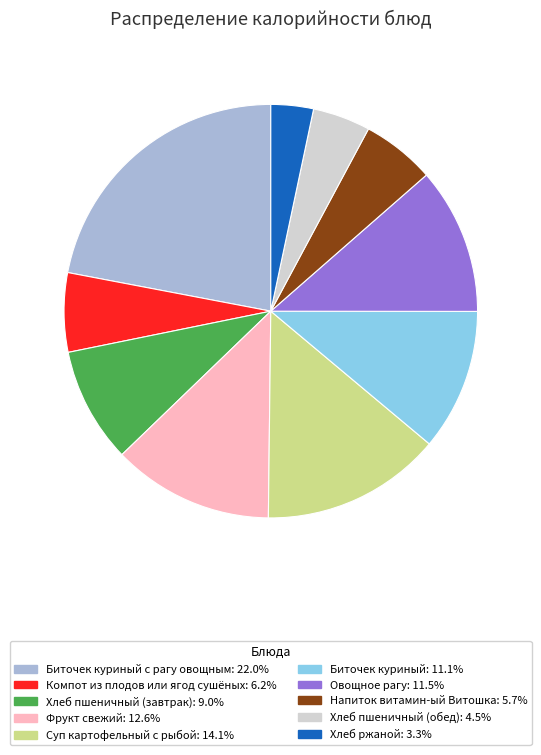

Is there a majority slice in this chart?

No